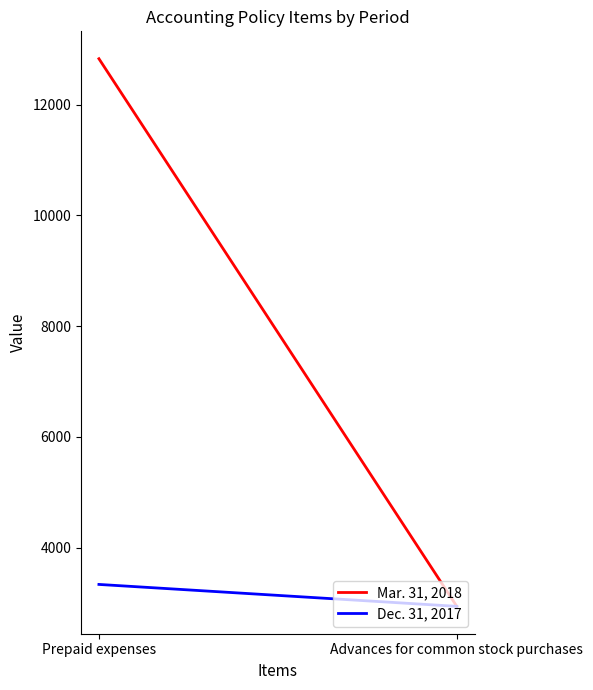

Which series has the largest total across all categories?

Mar. 31, 2018